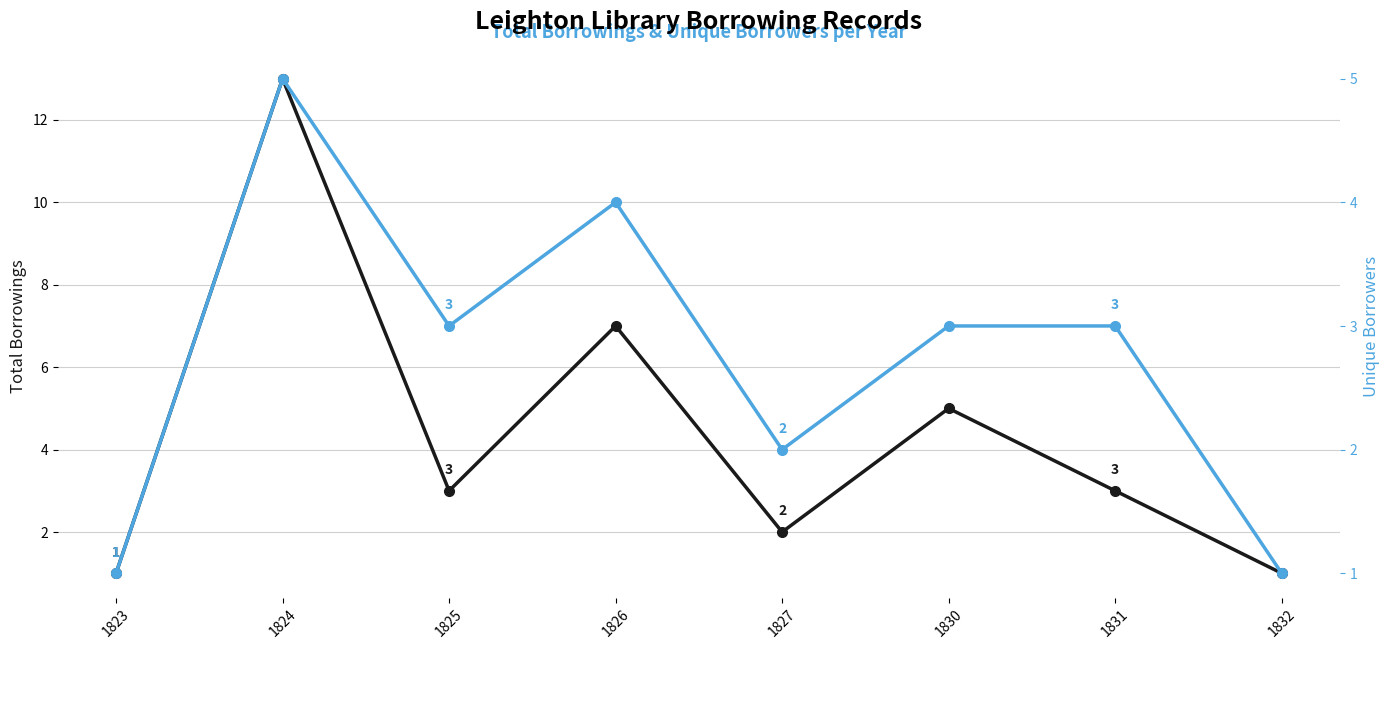

Rank the categories by Unique Borrowers per Year value from highest to lowest.

1824, 1826, 1825, 1830, 1831, 1827, 1823, 1832